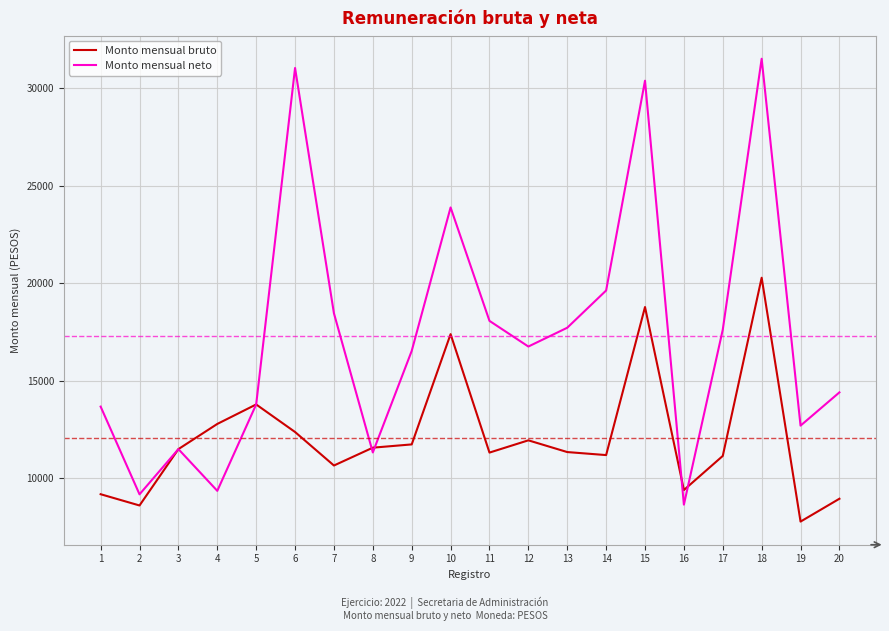

What is the spread (max minus min) of values at 10?

6495.7